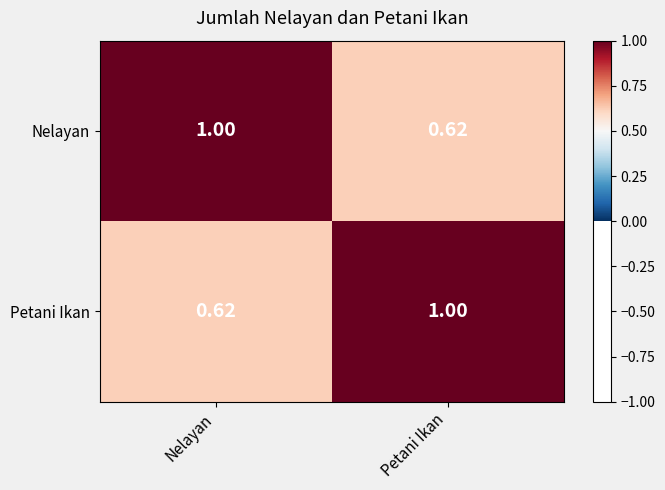

At which label does Petani Ikan reach its peak?

Petani Ikan